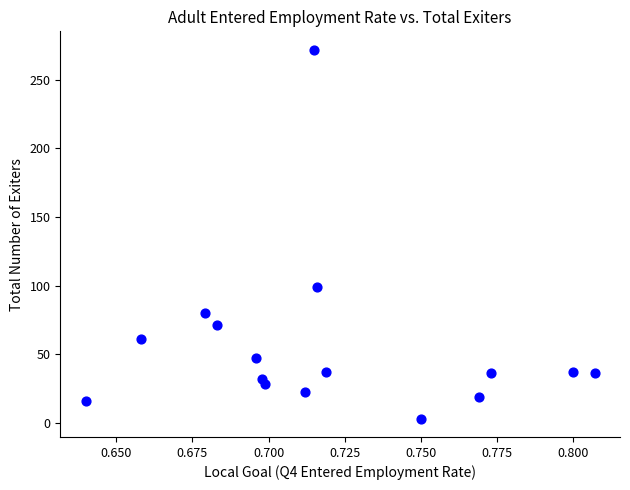

What is the range of Y values (max minus min)?

269